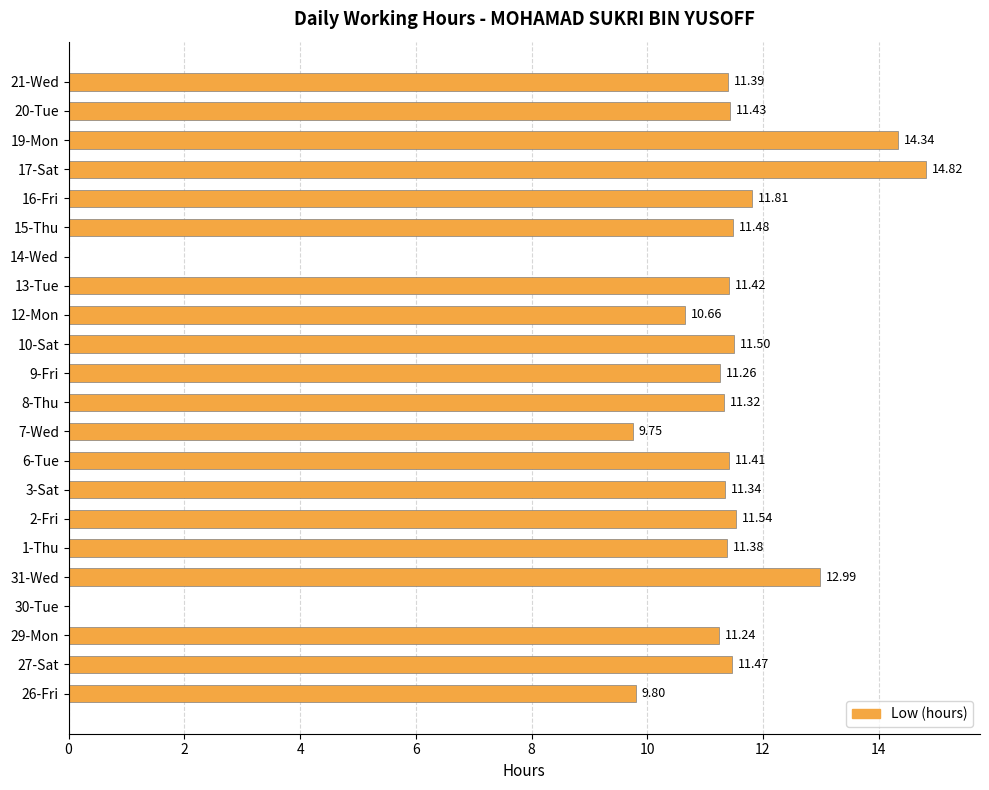

Which has a higher value, 13-Tue or 31-Wed?

31-Wed